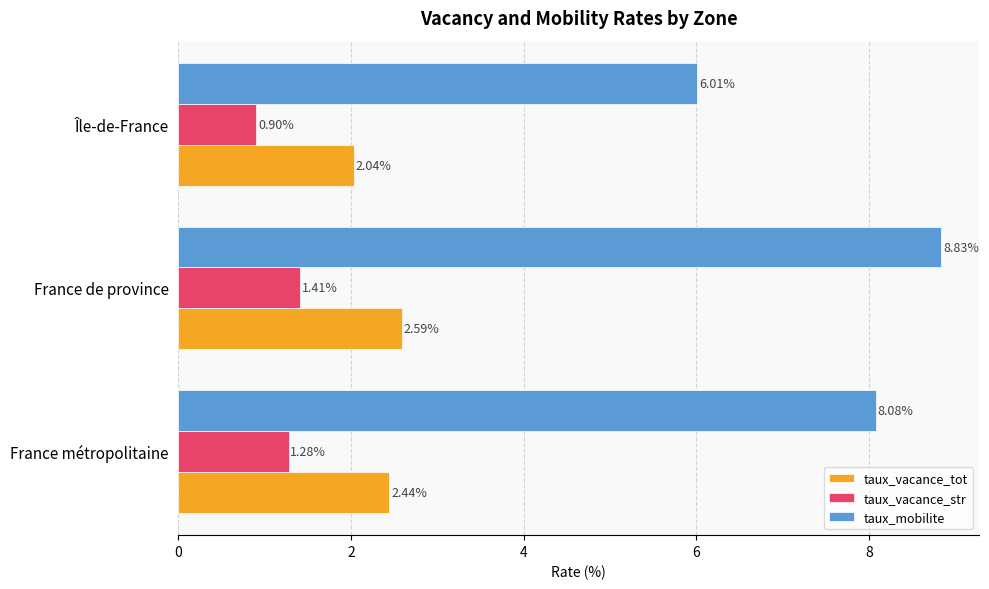

What is the difference between the second highest and minimum values in the taux_vacance_str series?

0.4